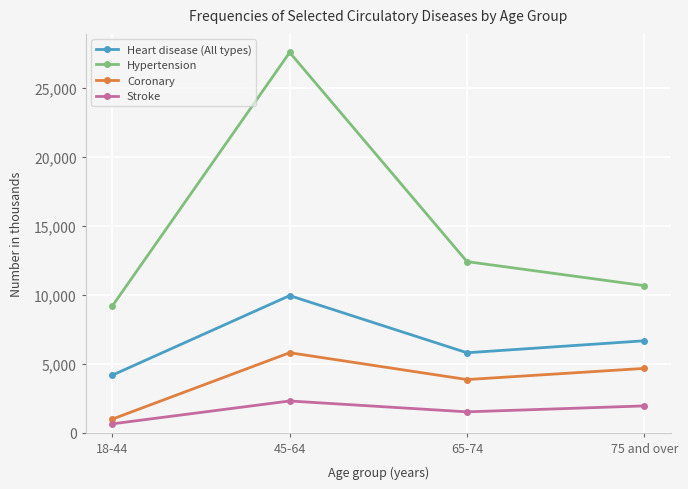

What is the average value of the Heart disease (All types) series?

6640